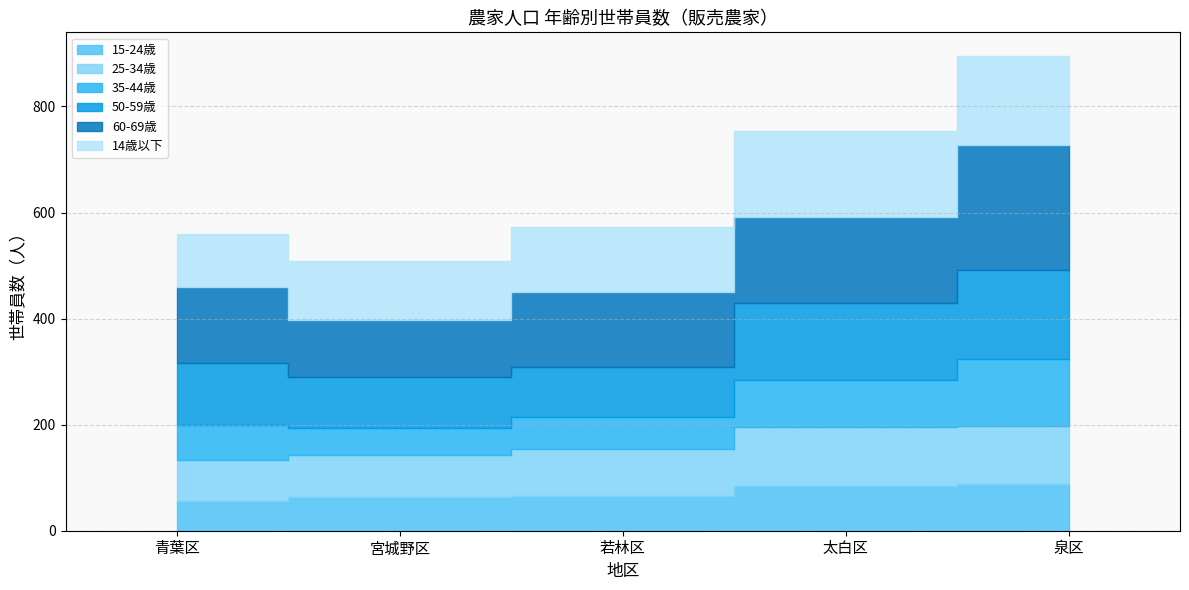

How many lines are shown in the chart?

6